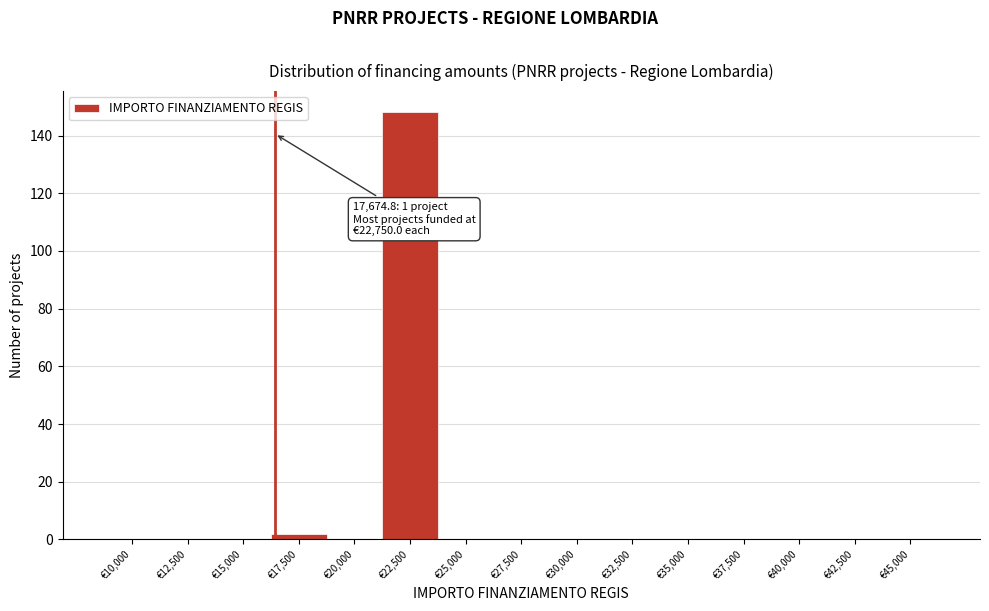

Reading right to left, transcribe all the data shown in this chart.

€45,000=0	€42,500=0	€40,000=0	€37,500=0	€35,000=0	€32,500=0	€30,000=0	€27,500=0	€25,000=0	€22,500=148	€20,000=0	€17,500=2	€15,000=0	€12,500=0	€10,000=0